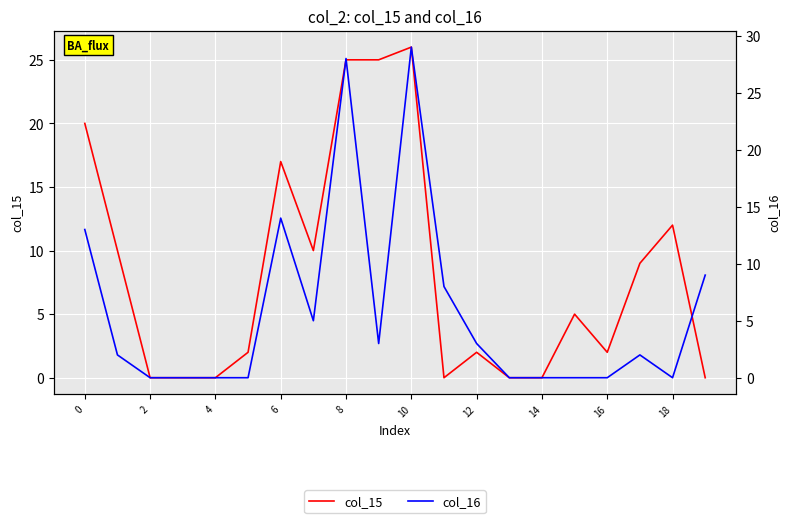

At how many categories does at least one series exceed 28?

1